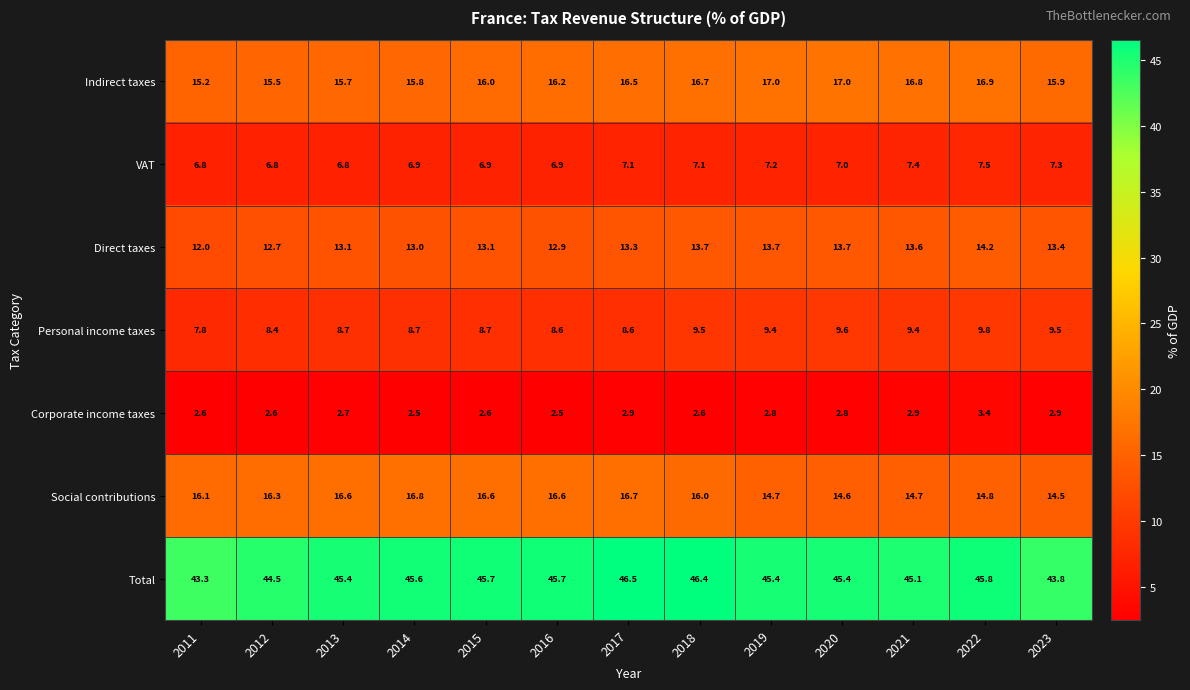

Which category has the highest value across all series?

2017